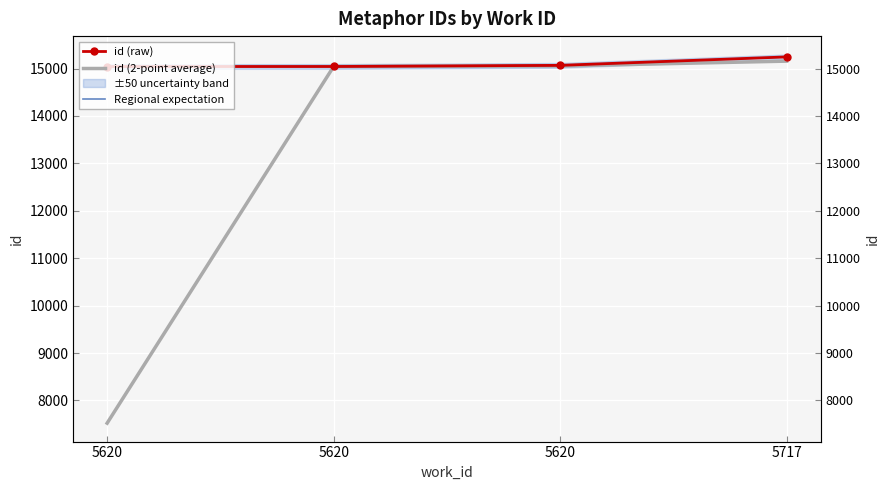

Read the id (2-point average) value at 5620.

15056.0